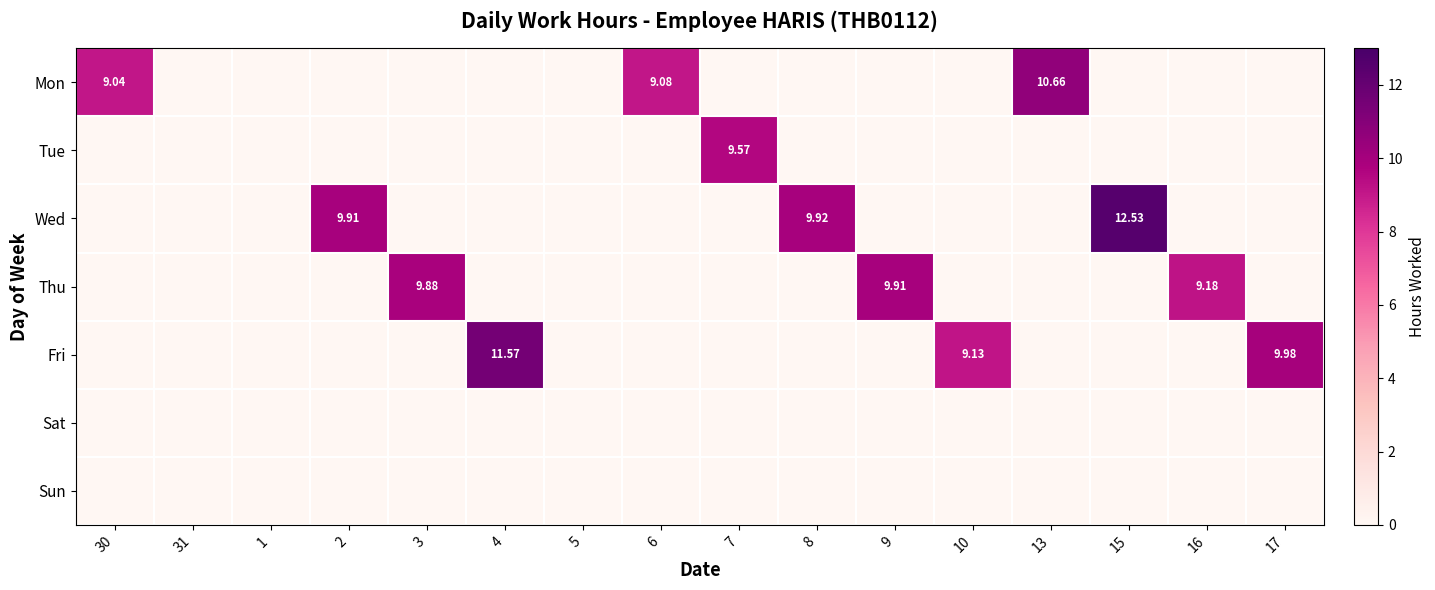

How many data points does each series have?

16